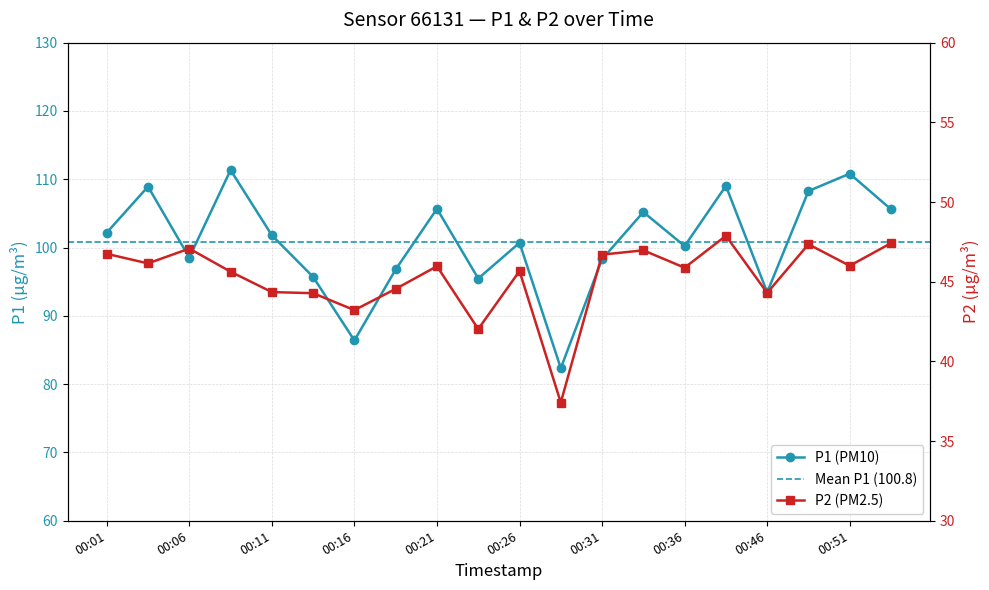

How many interior local valleys does the P1 series have?

6